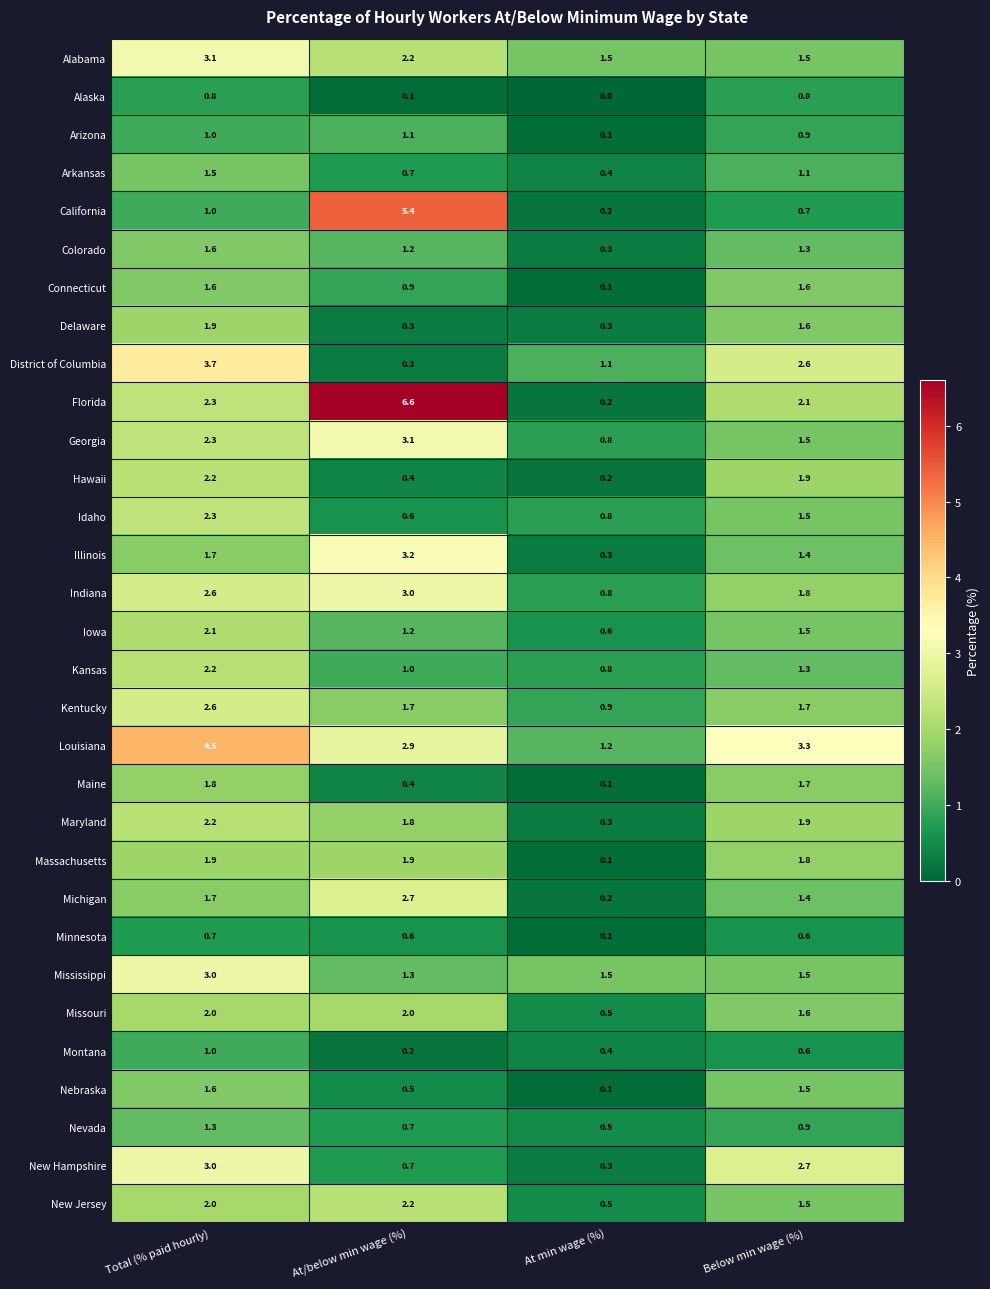

At which label does Minnesota reach its minimum?

At min wage (%)